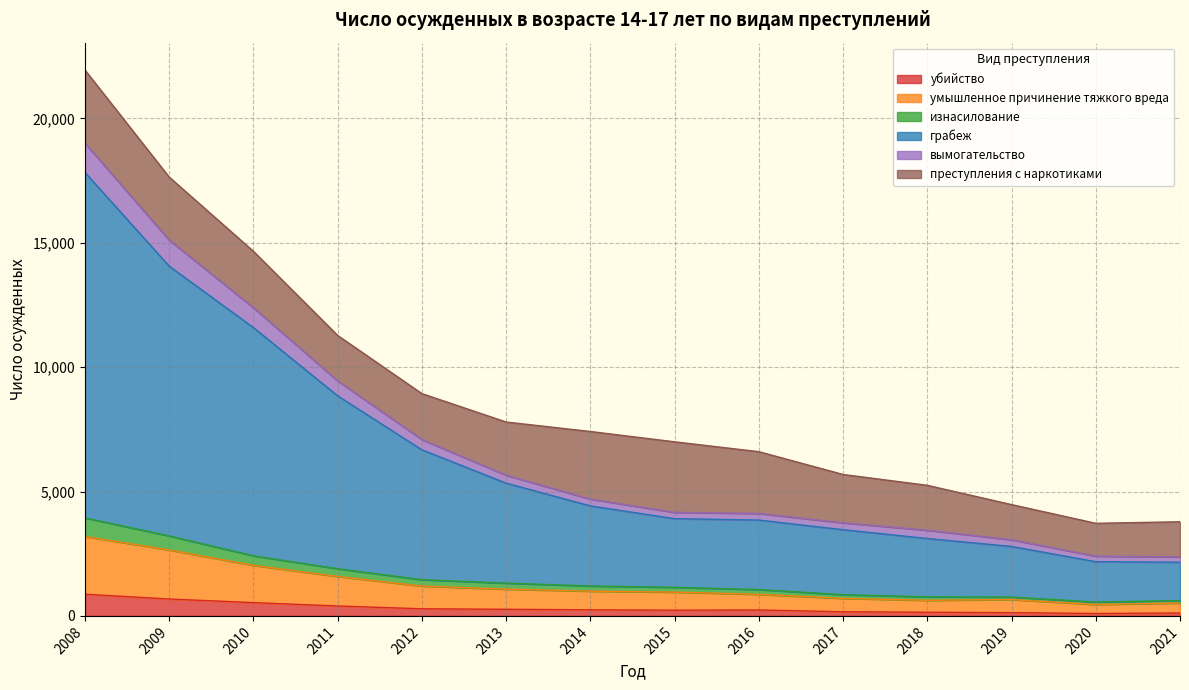

At which category is the sum across all series the highest?

2008